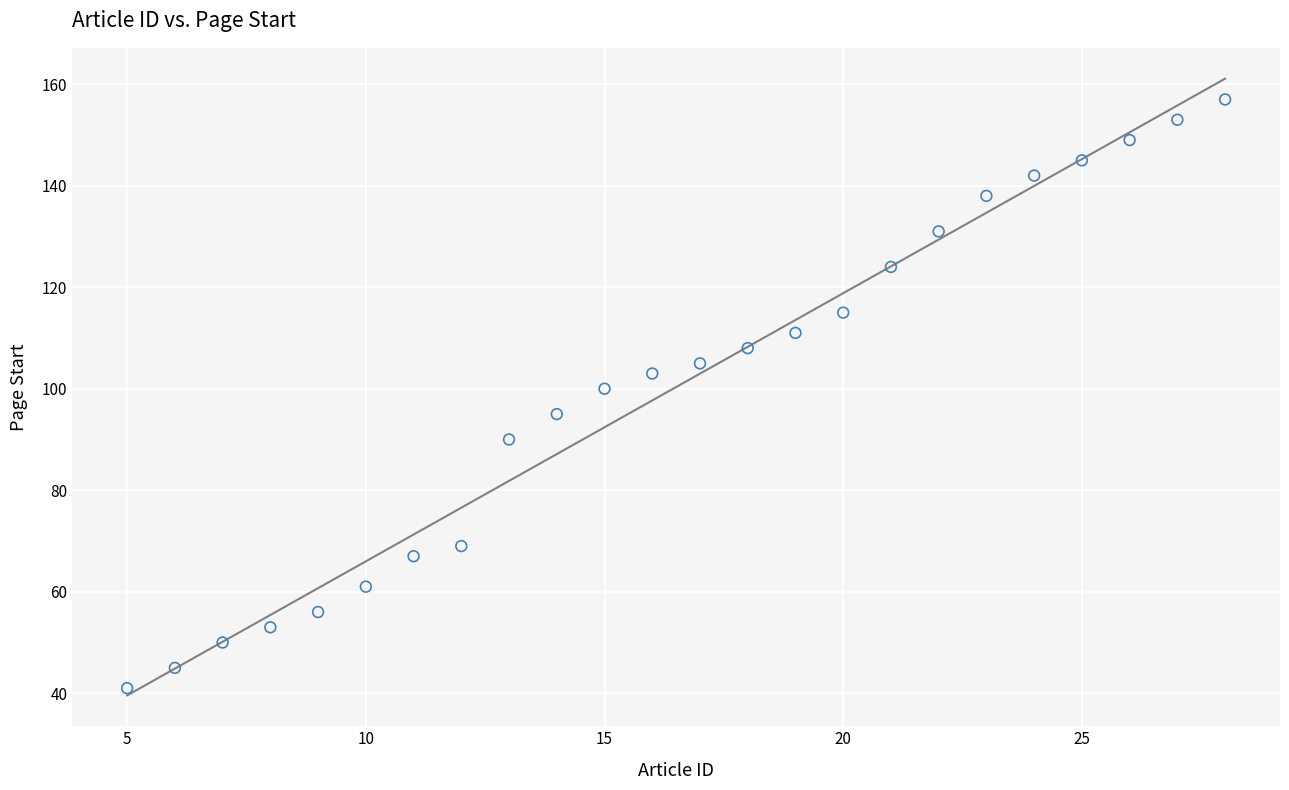

What is the range of Y values (max minus min)?

116